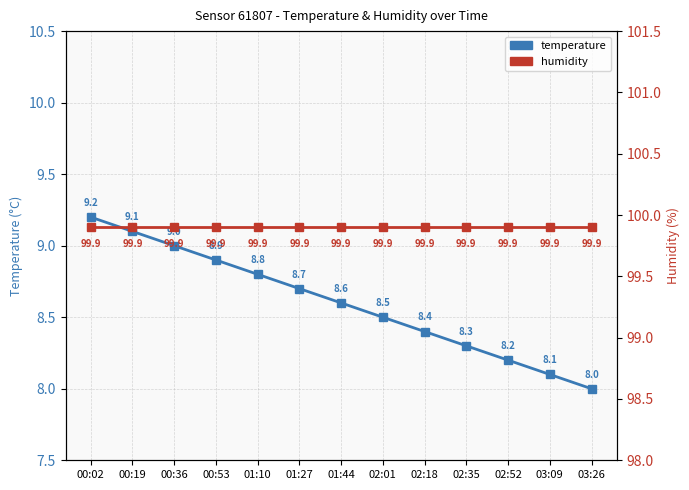

How many values in the temperature series exceed 8?

12